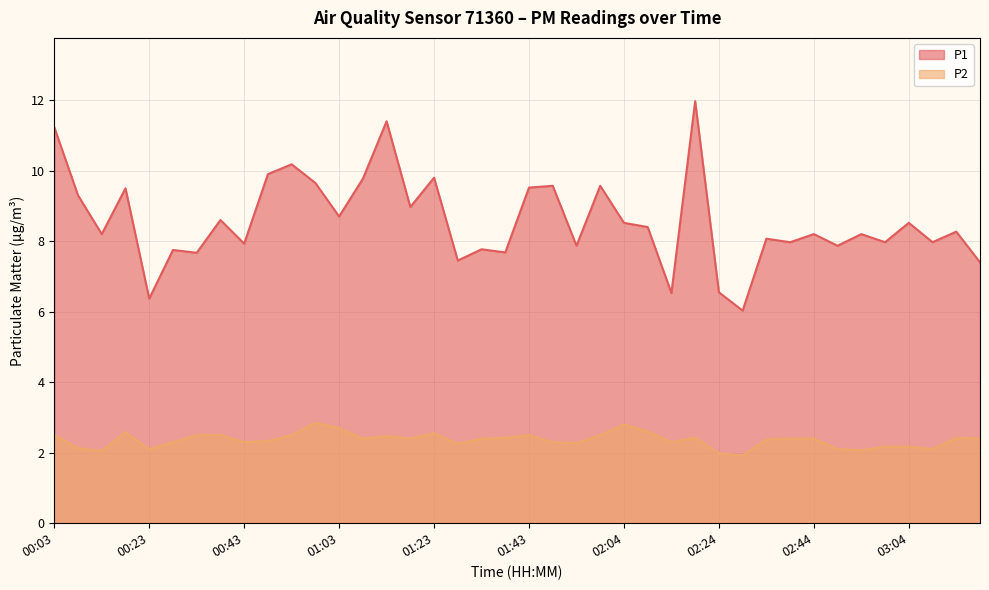

Is it true that P2 equals 2.1 at 02:49?

True